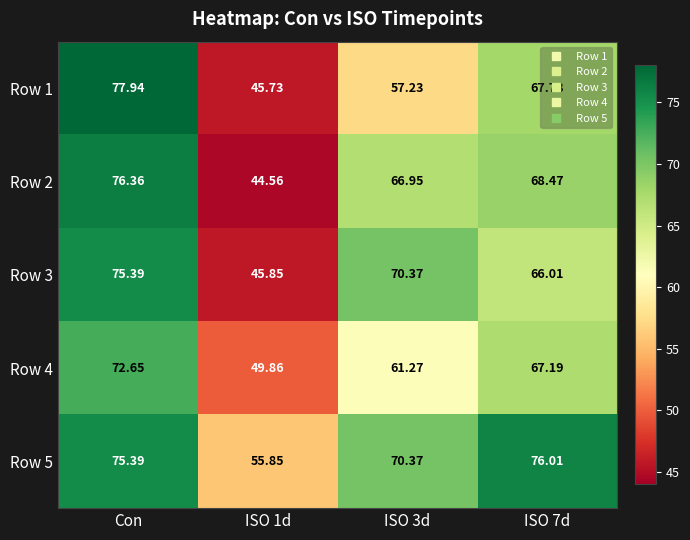

Is the value of Row 1 at Con greater than the value of Row 4 at ISO 7d?

Yes